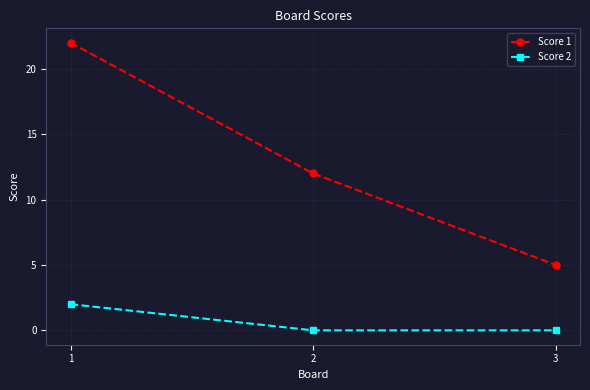

The Score 2 series shows 1 at 2. True or false?

False